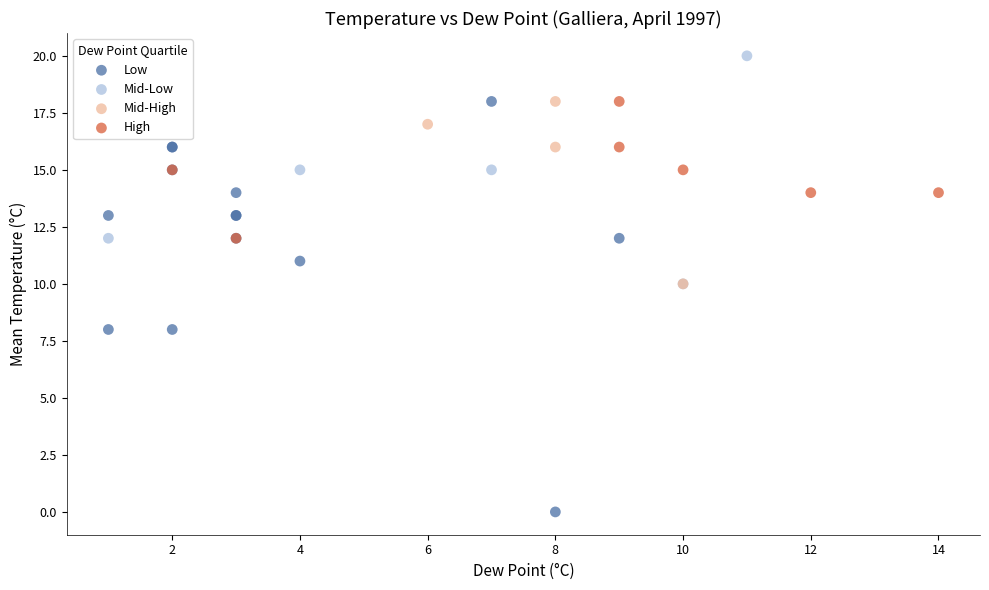

Which series contains the highest Y value?

Mid-Low